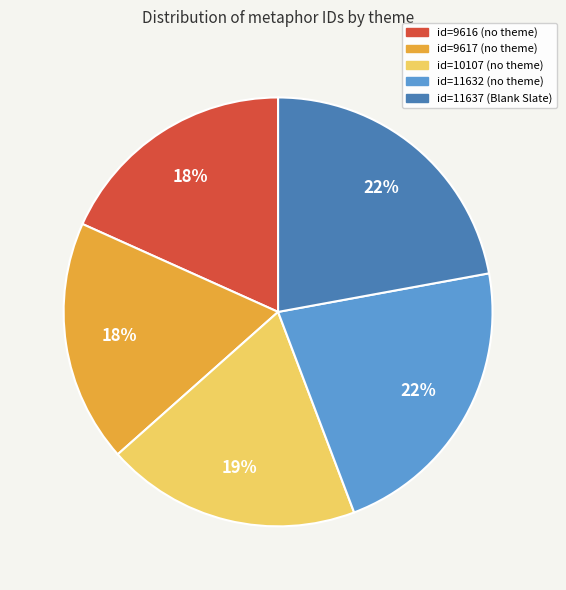

To the nearest percent, what is the combined percentage of id=10107 (no theme) and id=11632 (no theme)?

41%